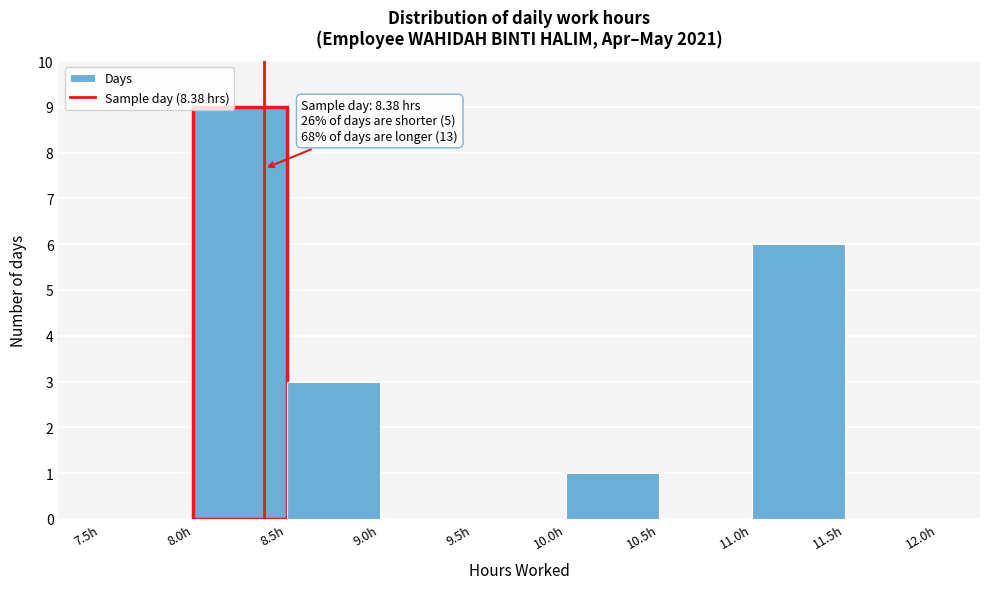

Which range on the x-axis has the tallest bar?

8.0 to 8.5